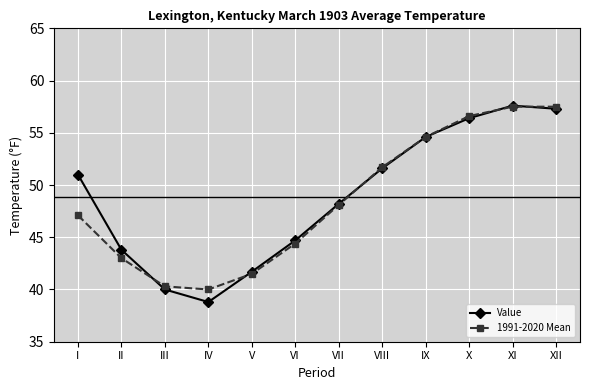

What is the difference between the second highest and minimum values in the 1991-2020 Mean series?

17.5